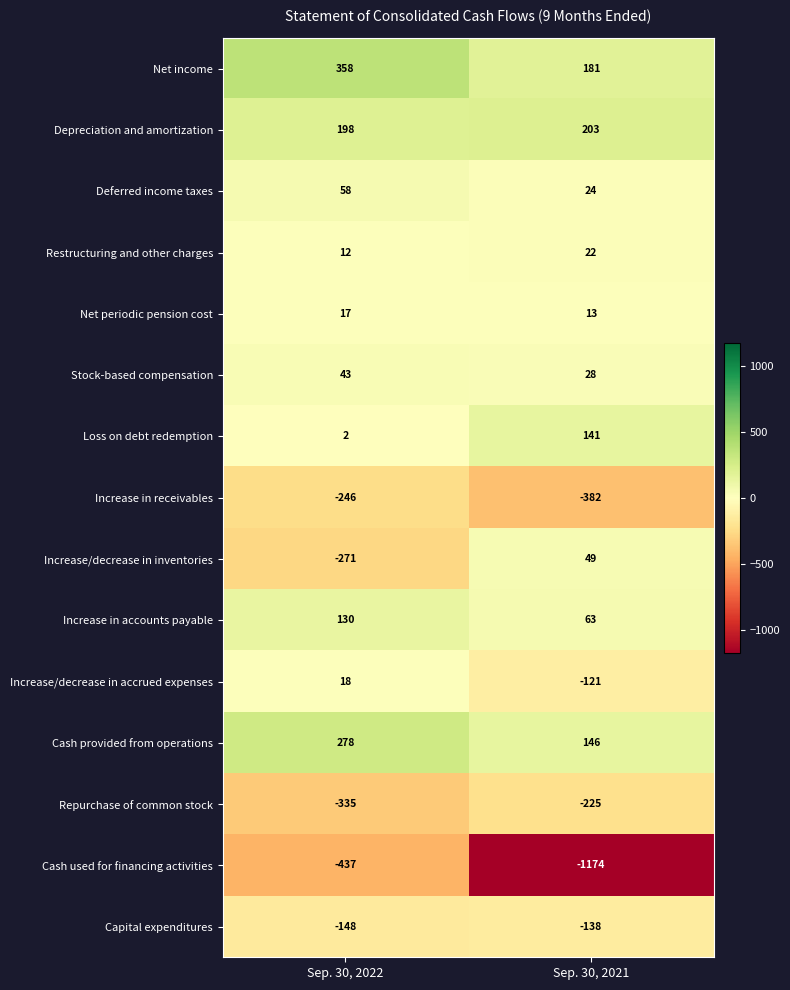

Which series changed the most between Sep. 30, 2022 and Sep. 30, 2021?

Cash used for financing activities